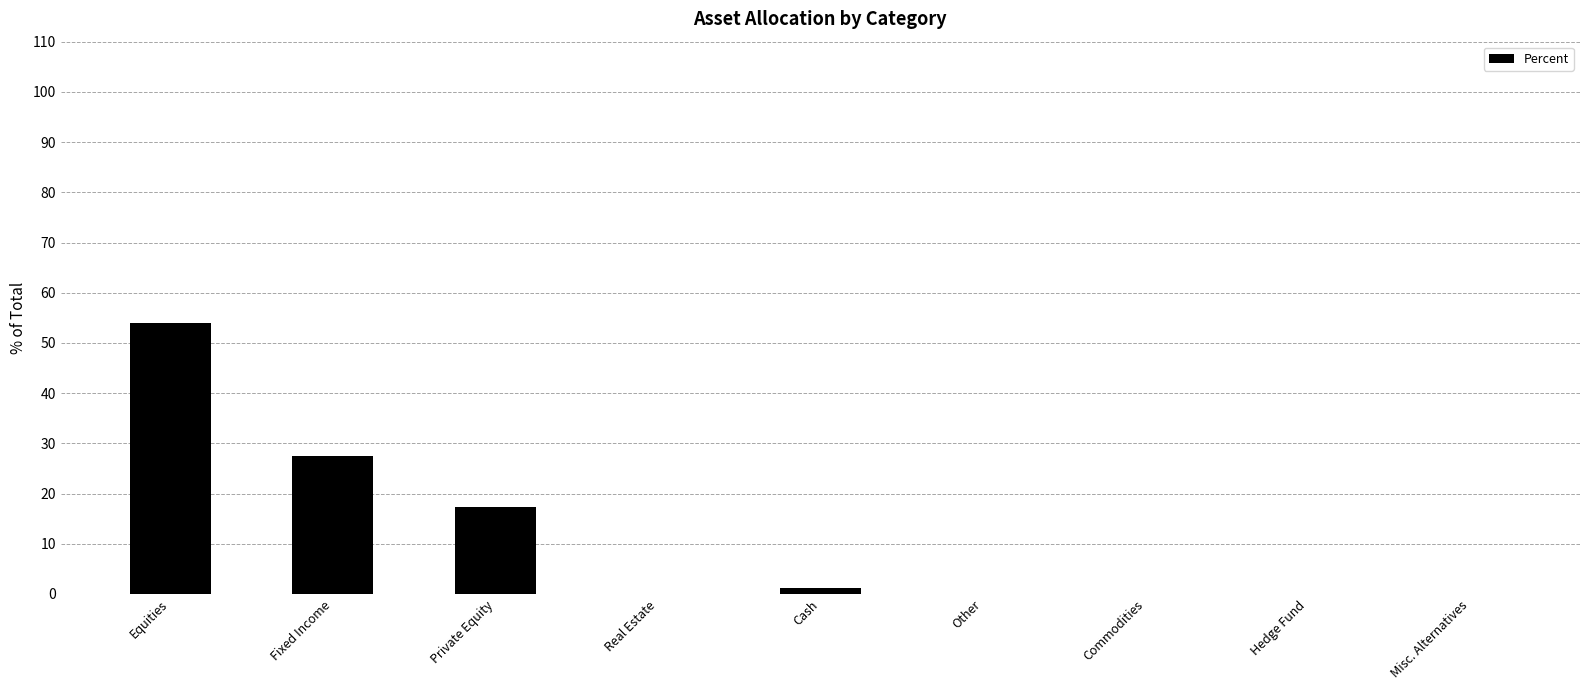

At which label is the value closest to 27?

Fixed Income